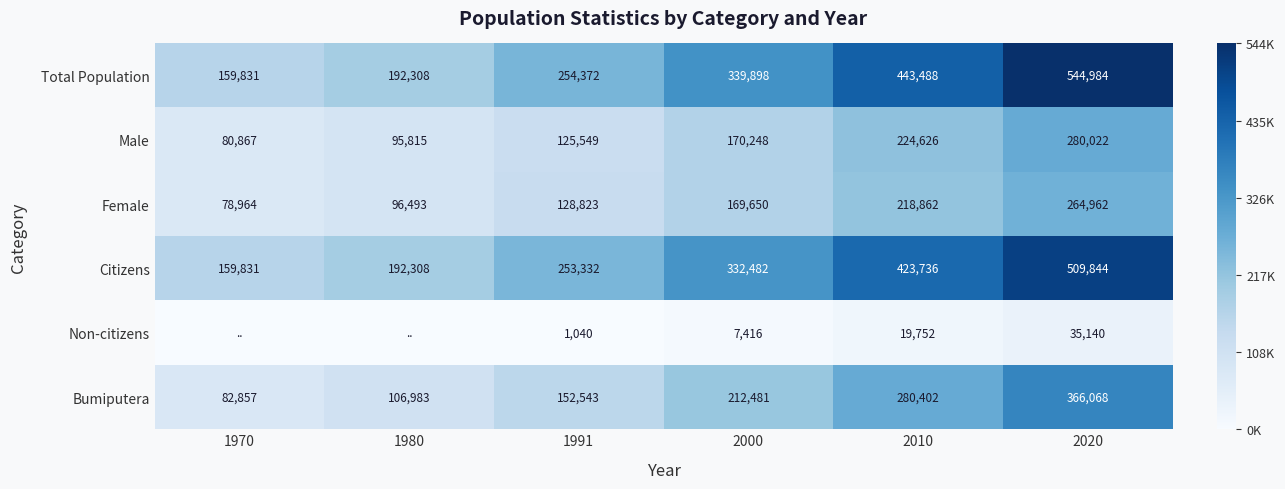

Rank the series at 2000 from lowest to highest value.

Non-citizens, Female, Male, Bumiputera, Citizens, Total Population